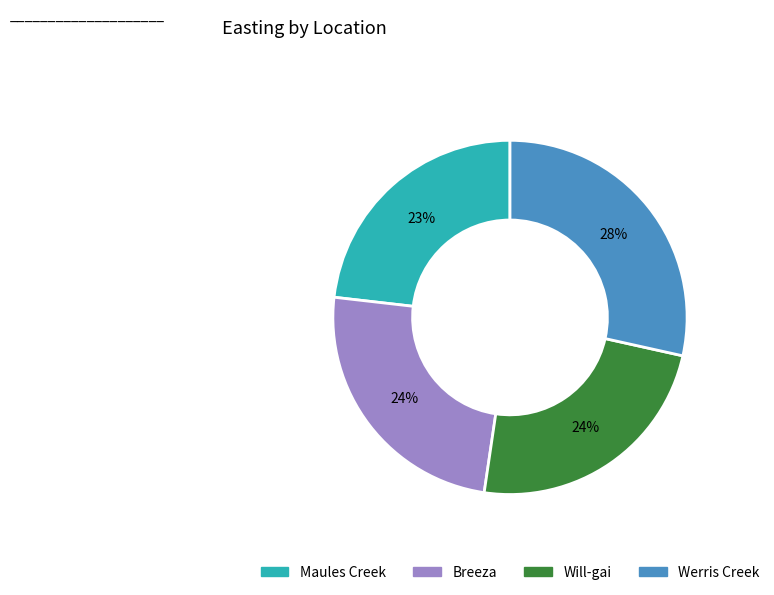

To the nearest percent, what percentage of the pie is Will-gai?

24%